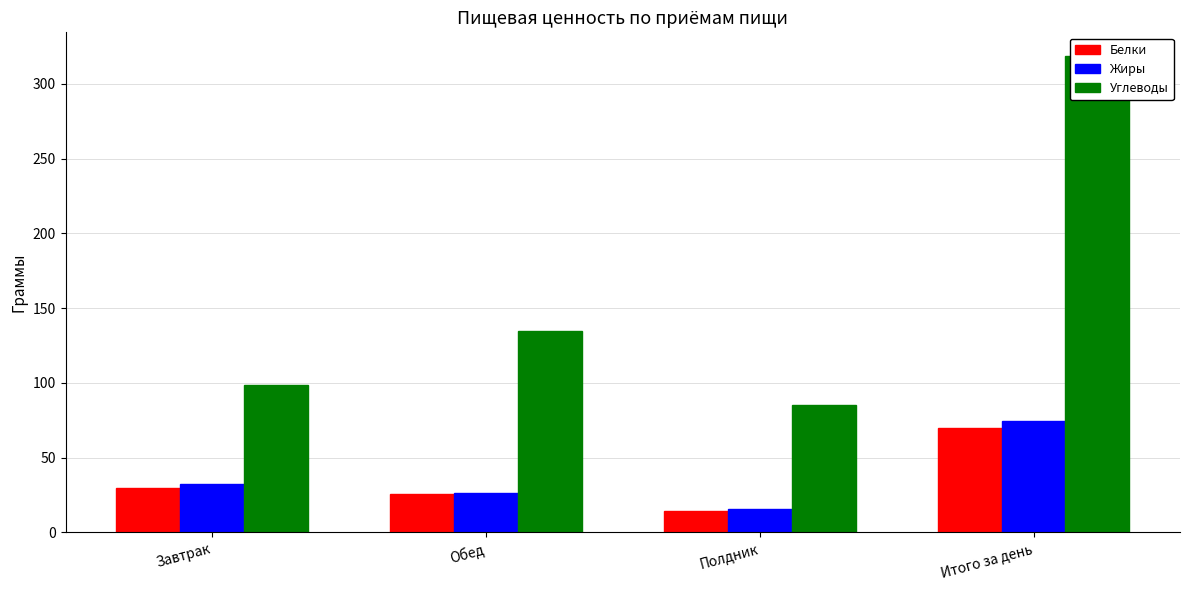

What is the value of the Углеводы bar at the 3rd from the left?

85.2